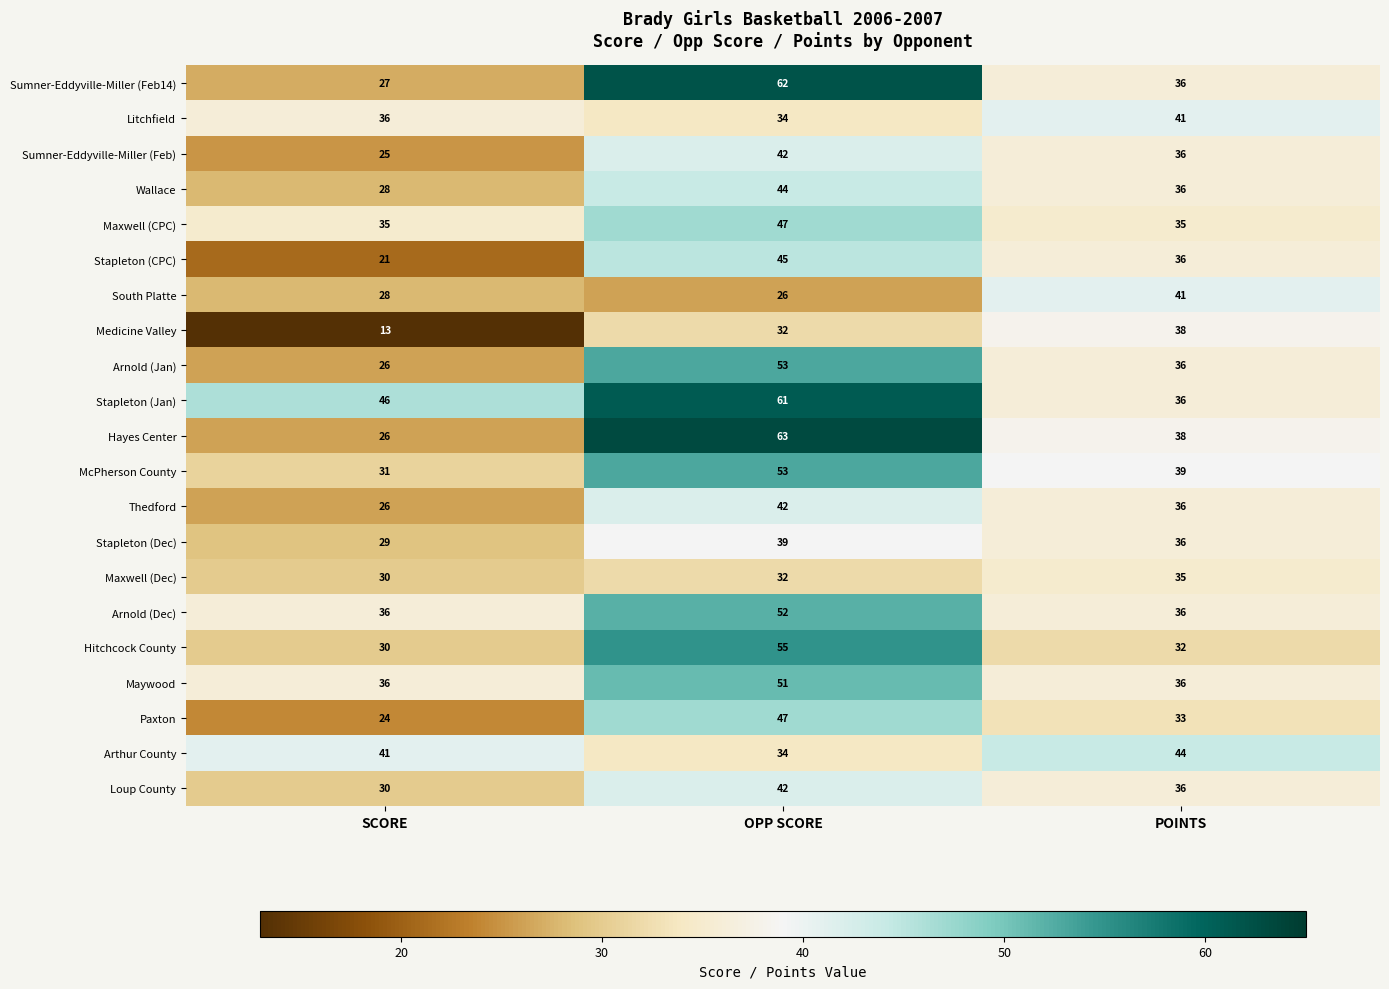

What is the difference between the highest and lowest values at OPP SCORE?

37